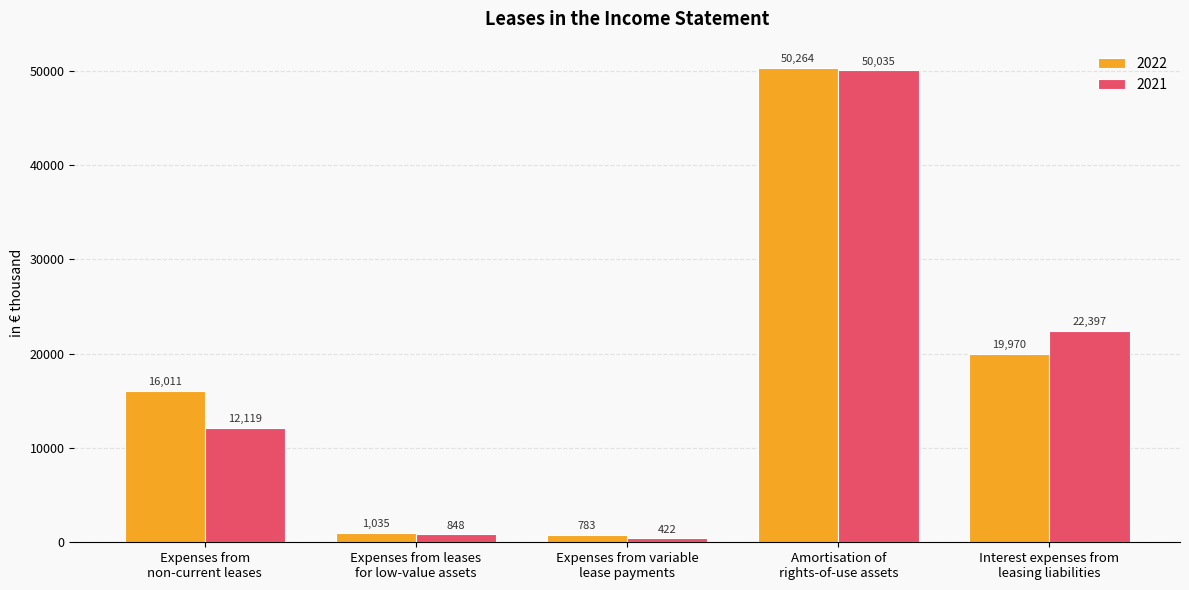

Which series has the largest range (max minus min)?

2021